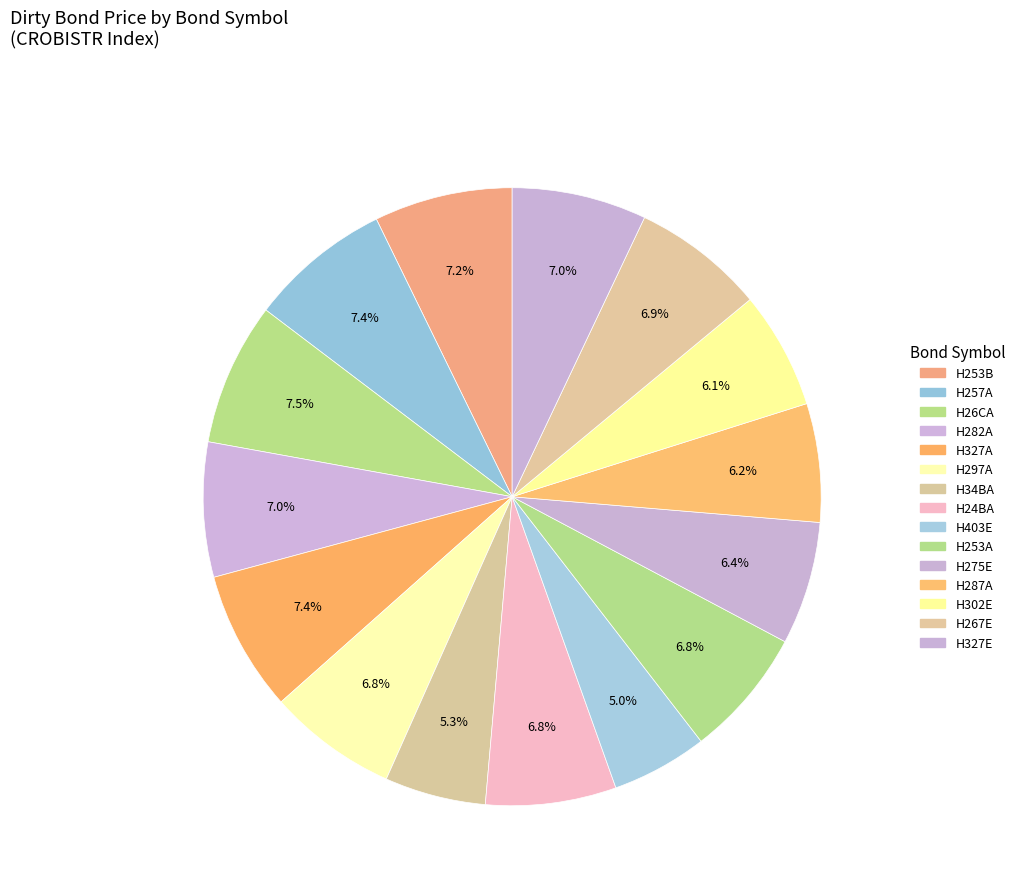

What percentage is the H257A slice, to the nearest percent?

7%